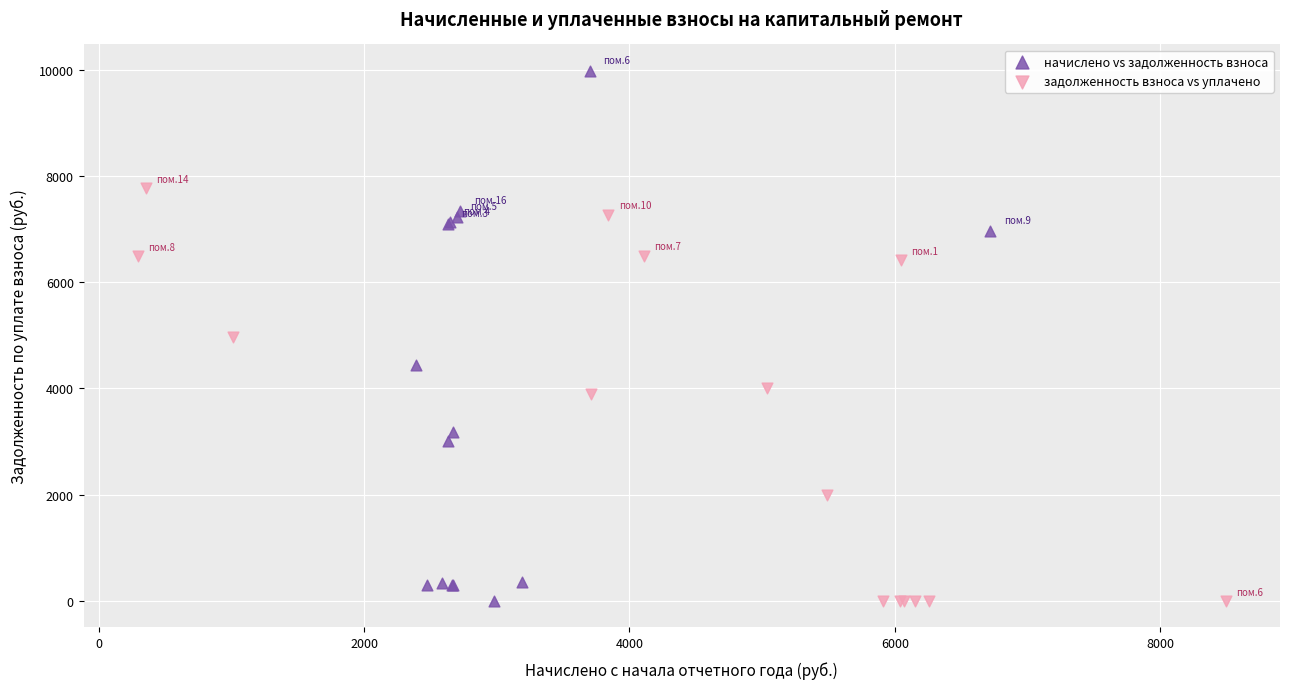

Which series reaches the maximum Y coordinate?

начислено vs задолженность взноса